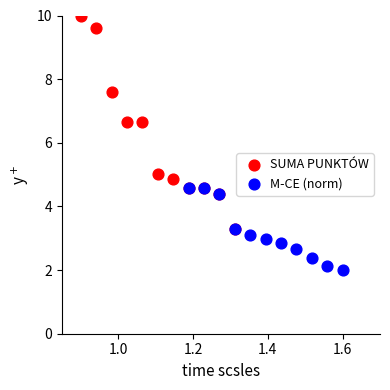

Which series has the largest Y range (max minus min)?

SUMA PUNKTÓW